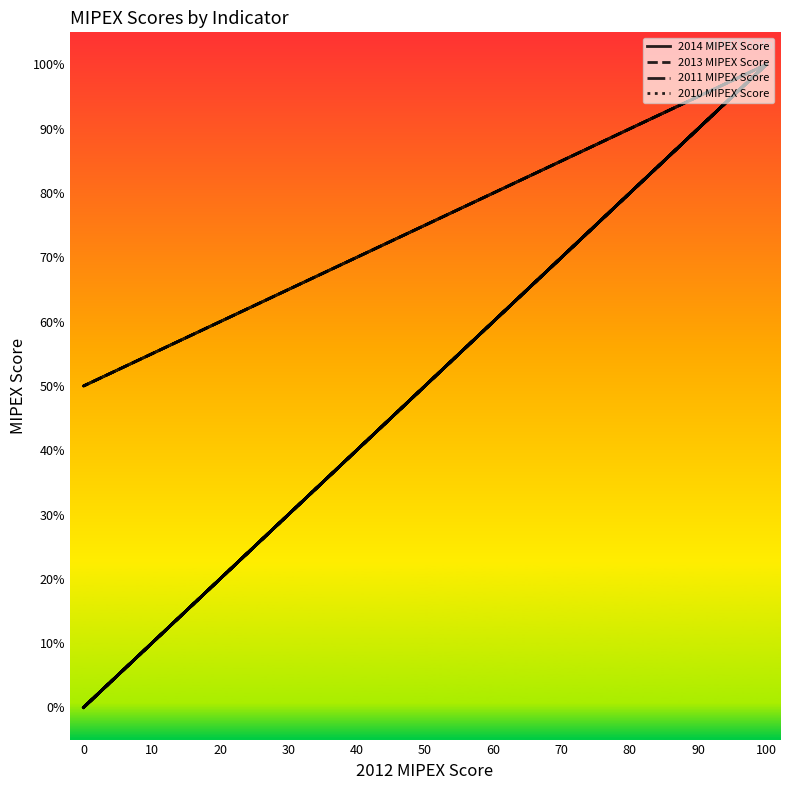

Count the number of data series in this chart.

4